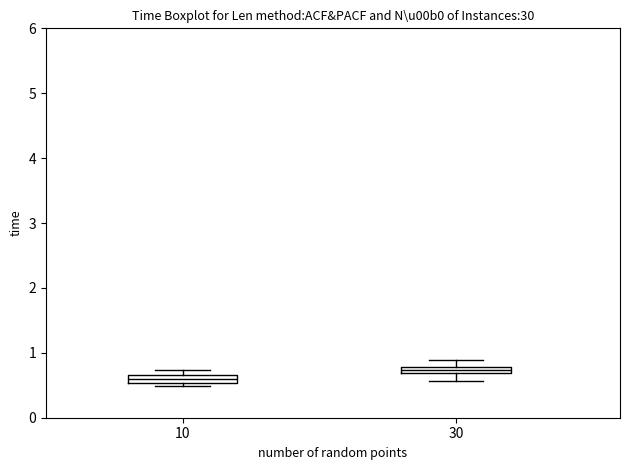

Where is the upper edge of the box at x = 30 on the y-axis? The values are not printed on the chart, so give them approximately, as read against the axis.

0.8